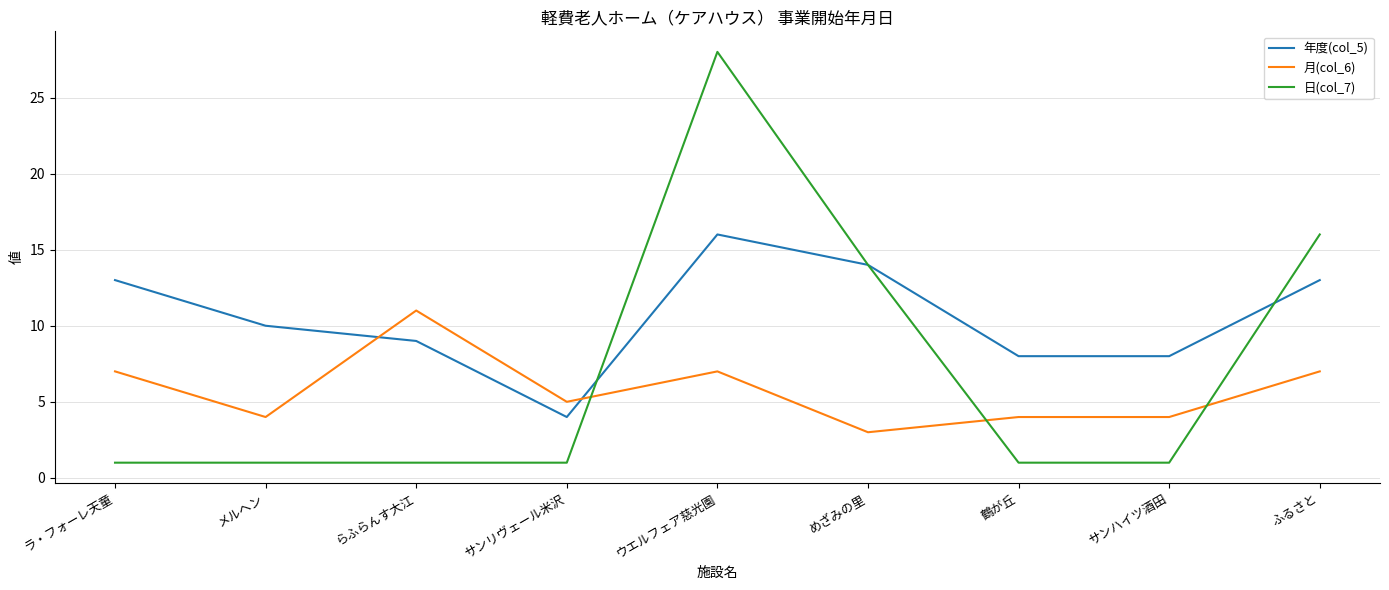

Reading left to right, extract all data points from this chart.

年度(col_5): ラ・フォーレ天童=13	メルヘン=10	らふらんす大江=9	サンリヴェール米沢=4	ウエルフェア慈光園=16	めざみの里=14	鶴が丘=8	サンハイツ酒田=8	ふるさと=13
月(col_6): ラ・フォーレ天童=7	メルヘン=4	らふらんす大江=11	サンリヴェール米沢=5	ウエルフェア慈光園=7	めざみの里=3	鶴が丘=4	サンハイツ酒田=4	ふるさと=7
日(col_7): ラ・フォーレ天童=1	メルヘン=1	らふらんす大江=1	サンリヴェール米沢=1	ウエルフェア慈光園=28	めざみの里=14	鶴が丘=1	サンハイツ酒田=1	ふるさと=16